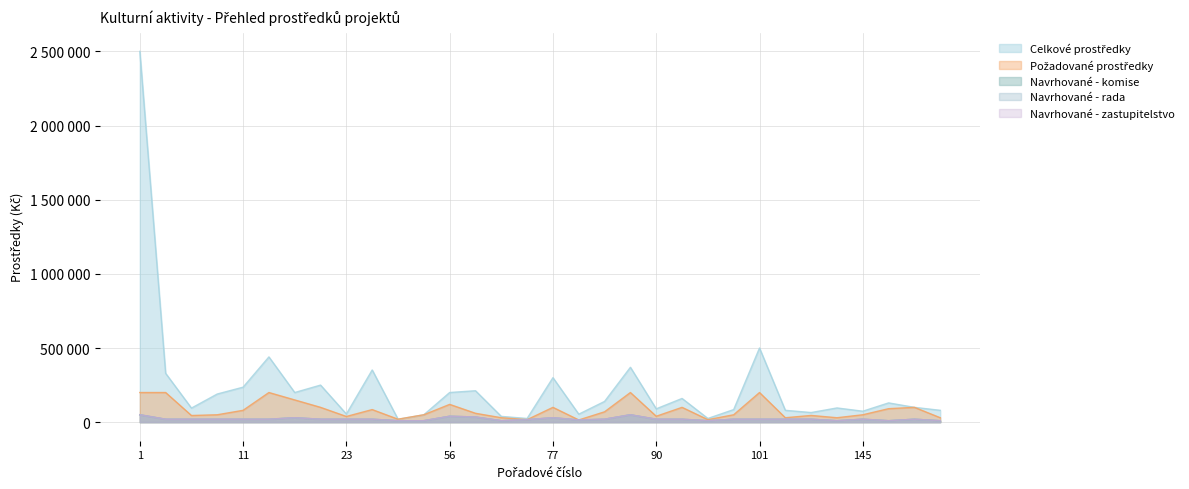

What is the difference between the highest and lowest values at 66?

177000